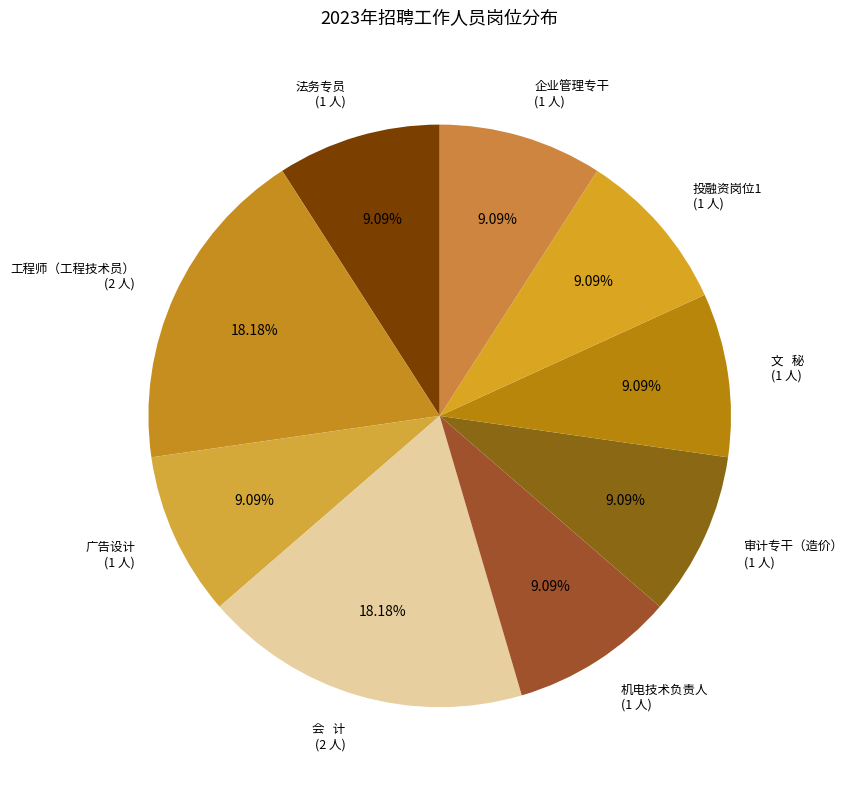

What percentage is the 审计专干（造价） slice, to the nearest percent?

9%